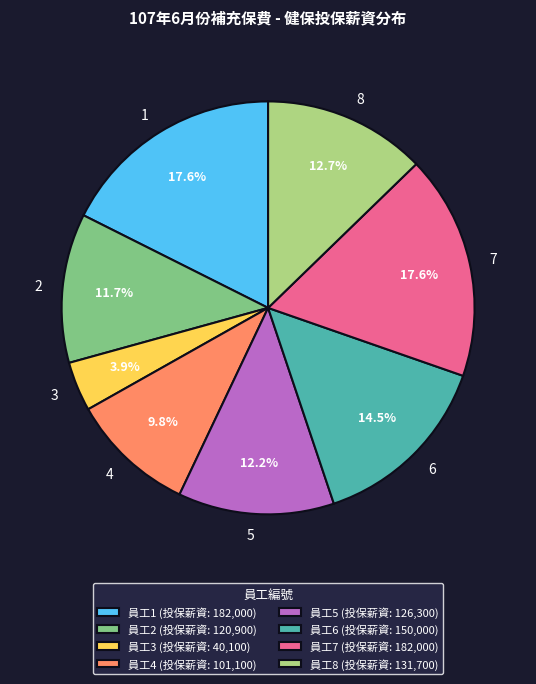

To the nearest percent, what is the difference between the largest and smallest slice percentages?

14%